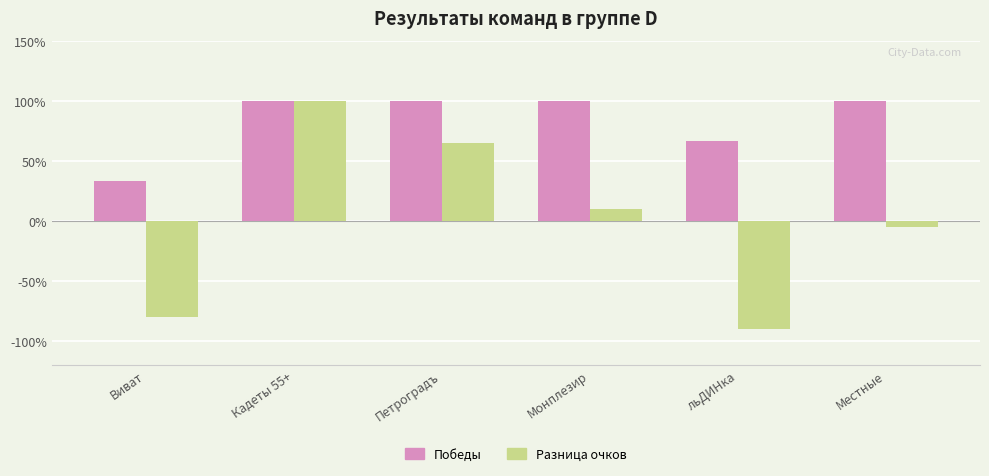

What is the difference between the maximum and minimum values in the Разница очков series?

190.0